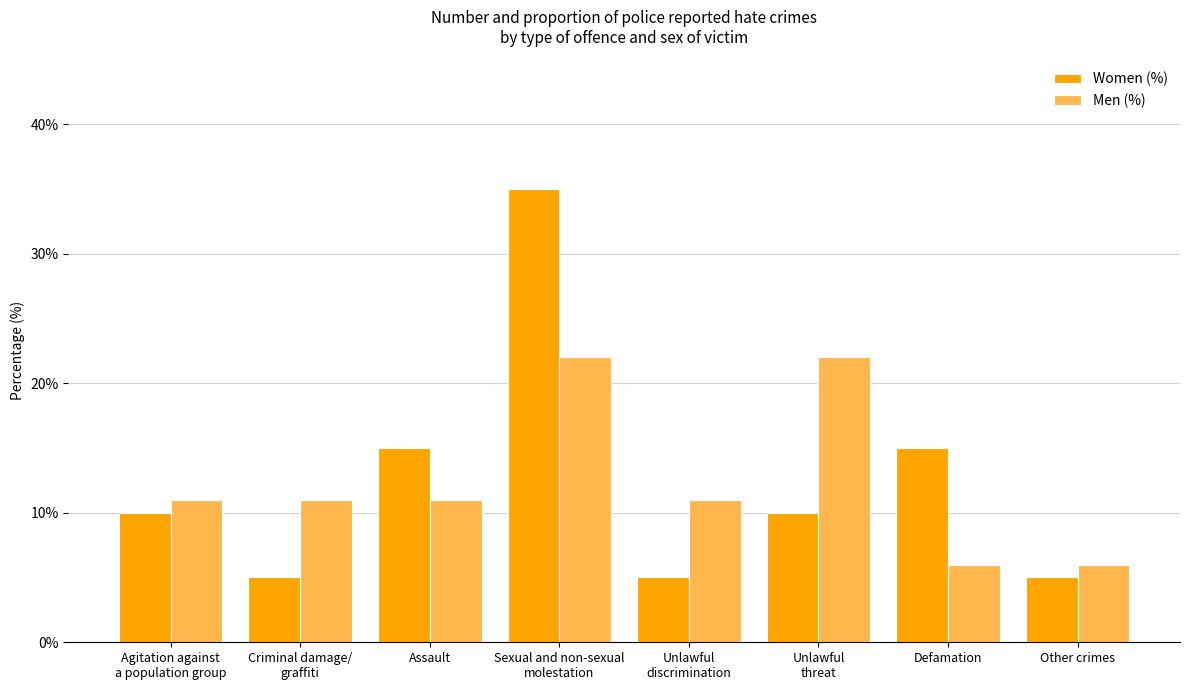

What position from the right is Defamation?

2